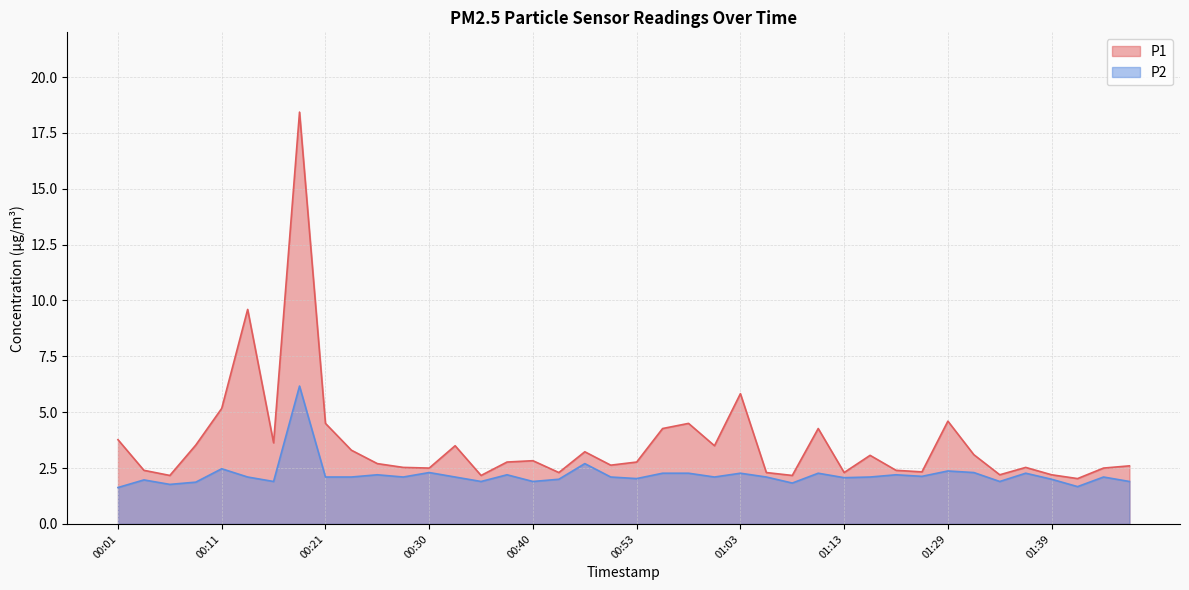

What is the difference between the P1 values at 00:43 and 00:23?

1.0